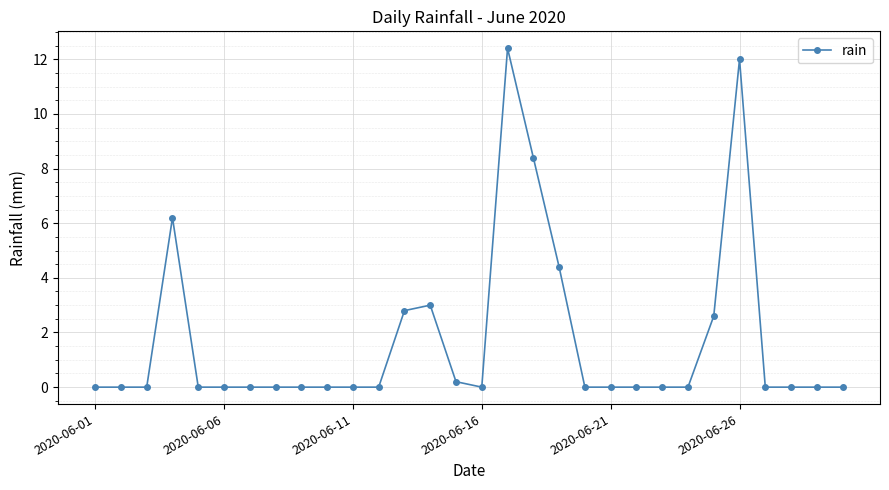

What is the greatest value displayed?

12.4